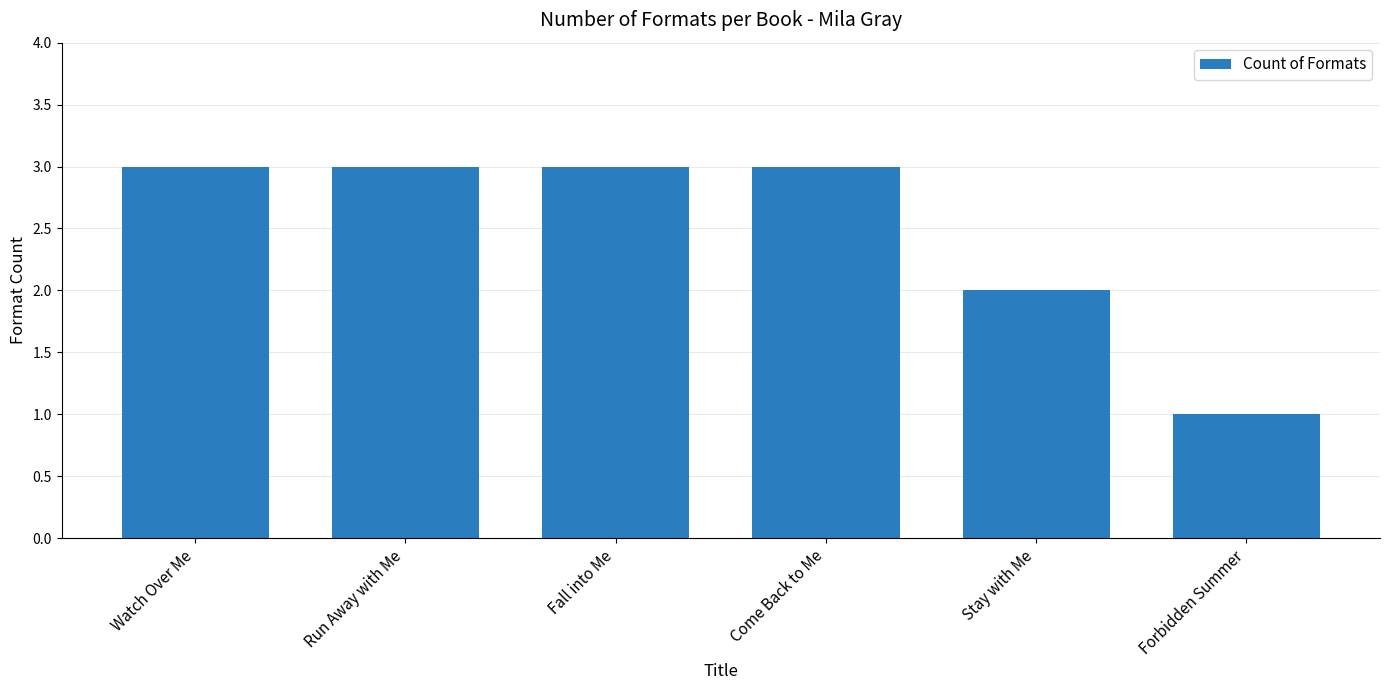

What is the maximum value shown in the chart?

3